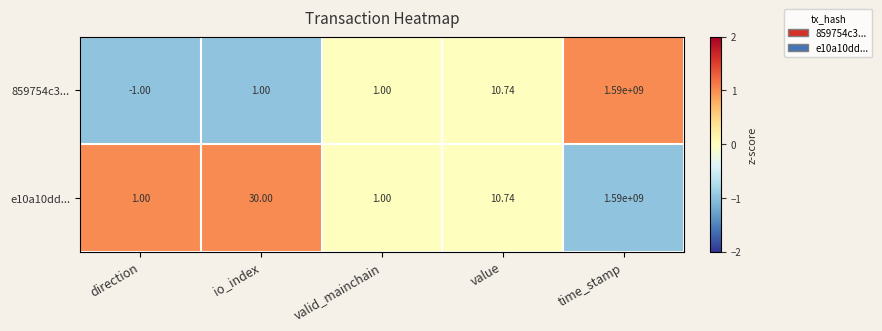

Which series has the largest total across all categories?

e10a10dd...